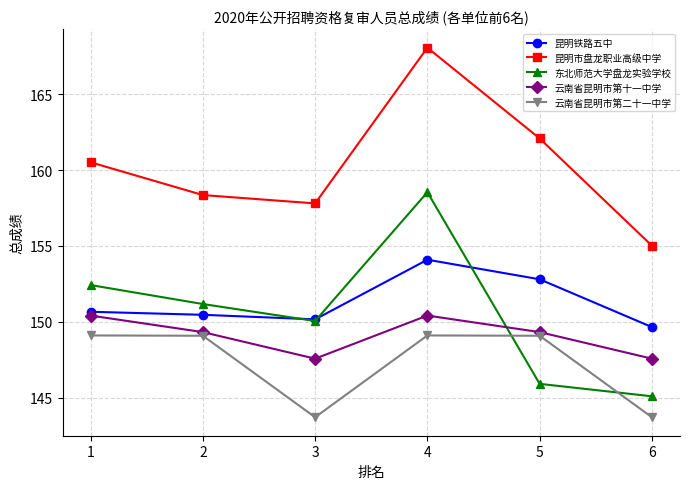

True or false: 昆明市盘龙职业高级中学 has more than 2 interior local peaks.

False